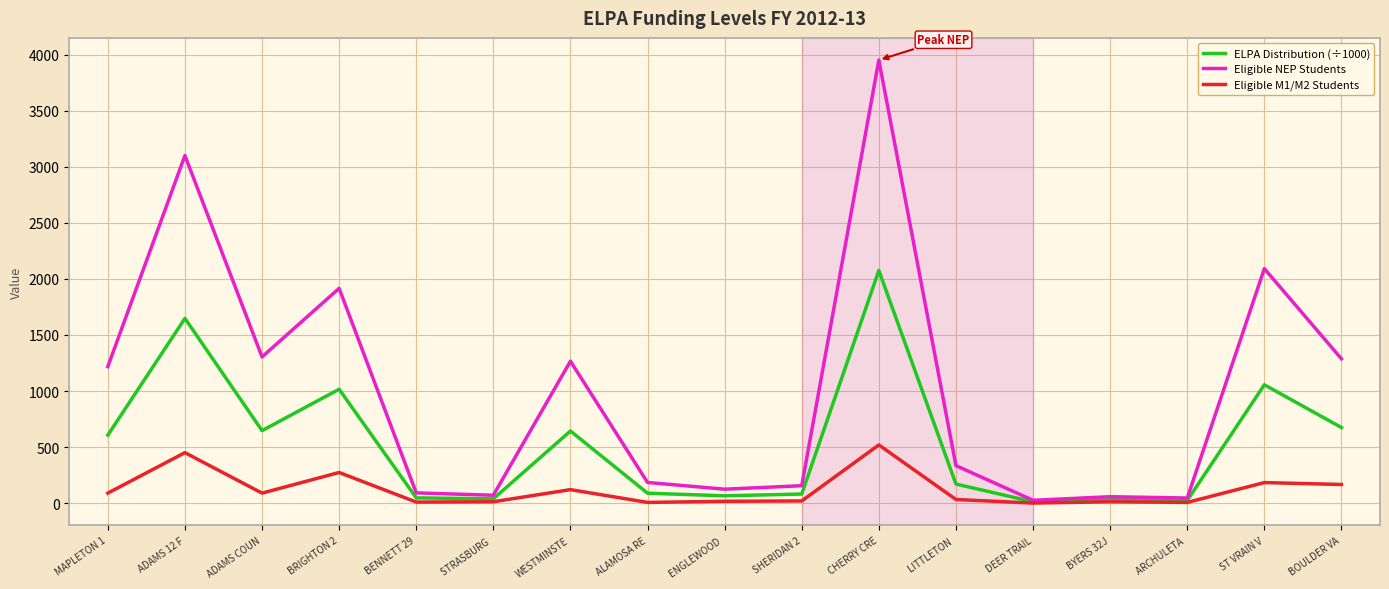

At which category does Eligible NEP Students reach its first local valley?

ADAMS COUN